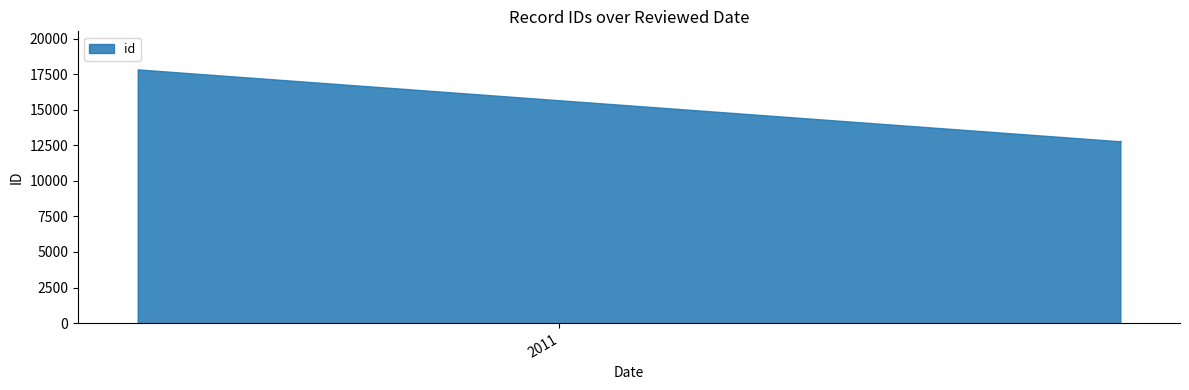

What is the label of the 5th point from the right?

2011-10-10